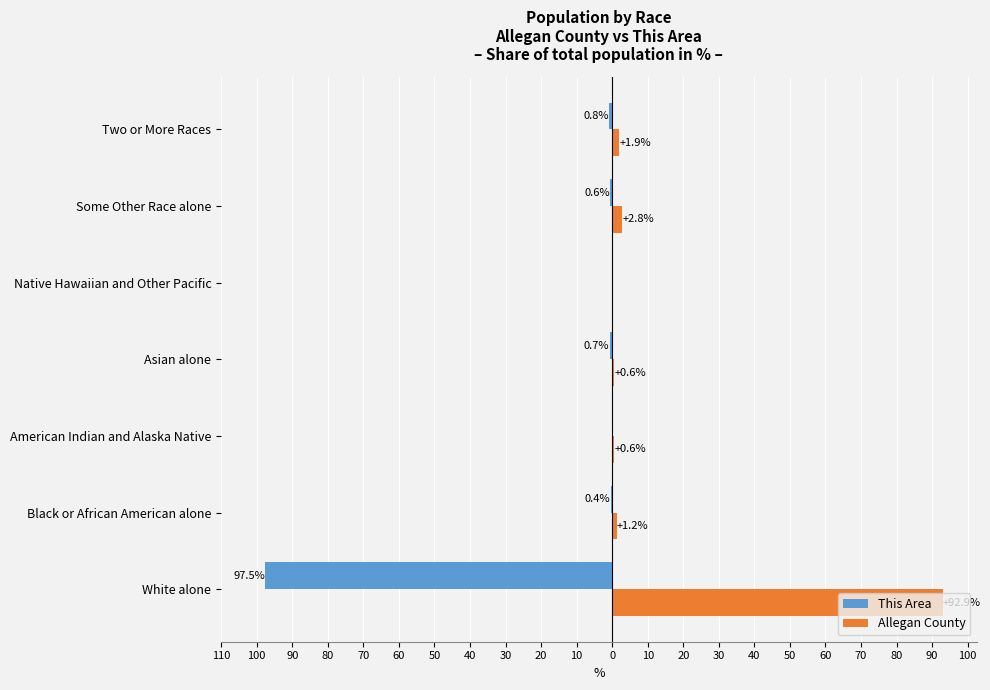

What are all the series names shown in the legend?

This Area, Allegan County